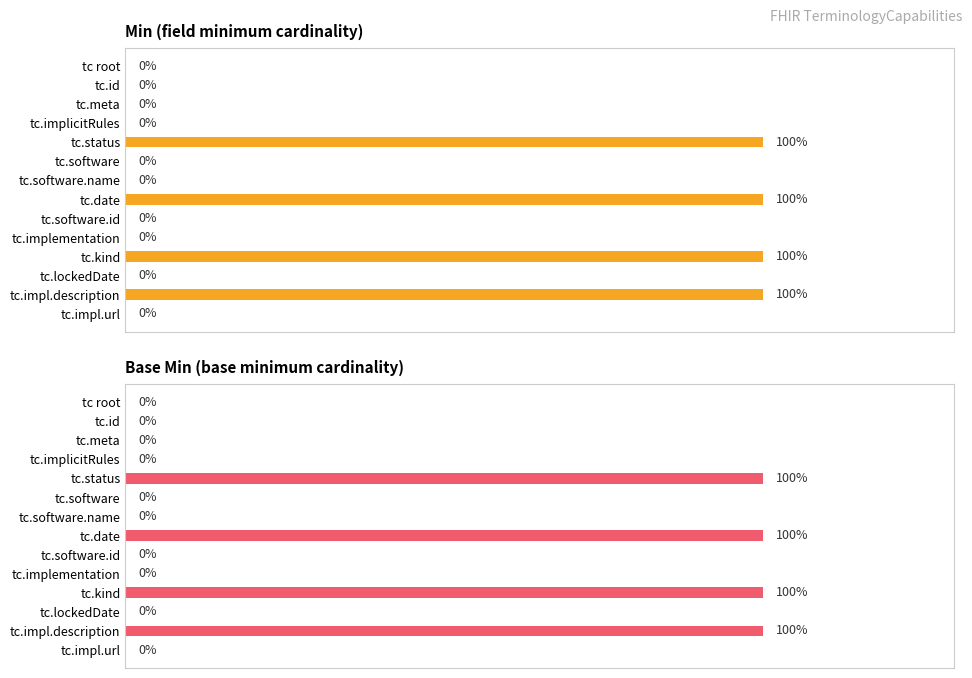

Which series has the largest total across all categories?

Min (field minimum cardinality)